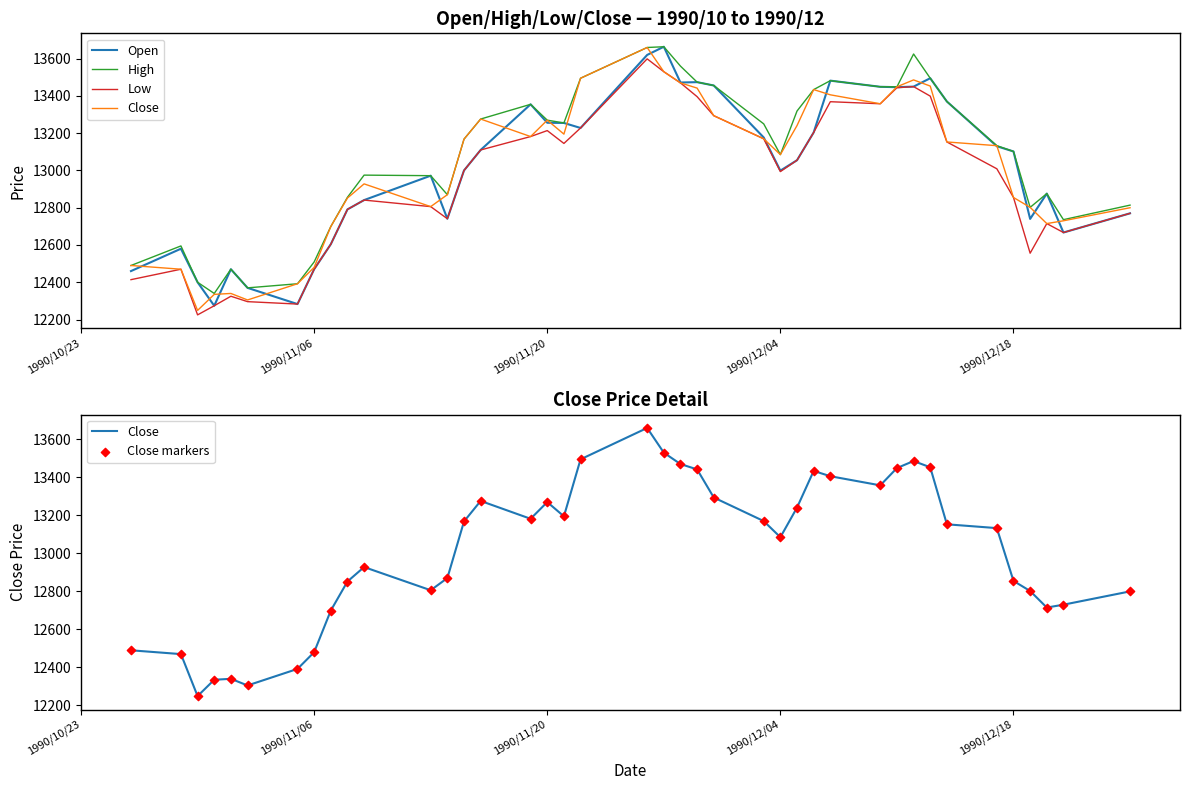

Which series has the largest Y range (max minus min)?

Close